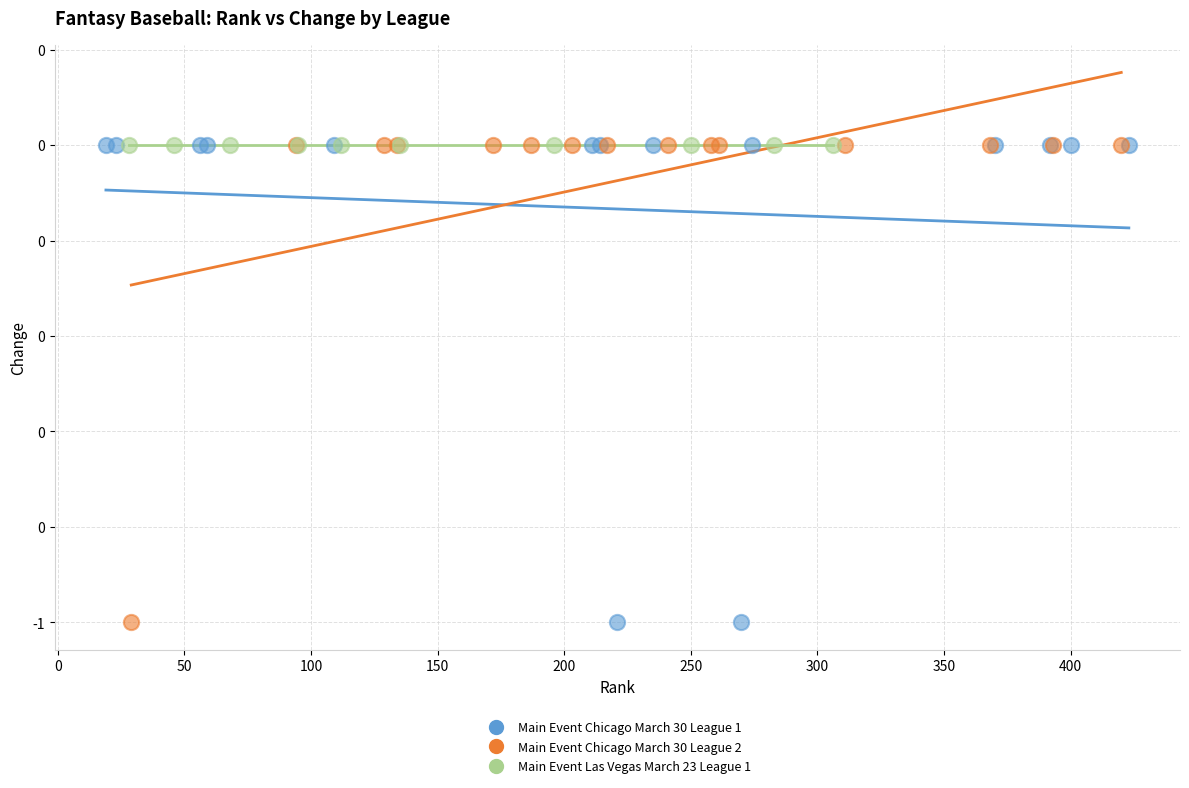

What are all the series names shown in the legend?

Main Event Chicago March 30 League 1, Main Event Chicago March 30 League 2, Main Event Las Vegas March 23 League 1